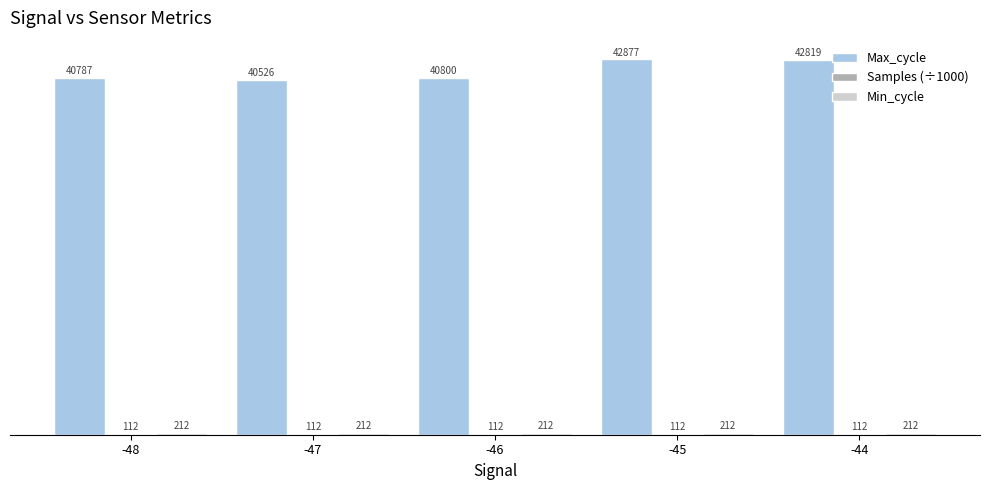

The value of Max_cycle at -44 is 42819.0. True or false?

True